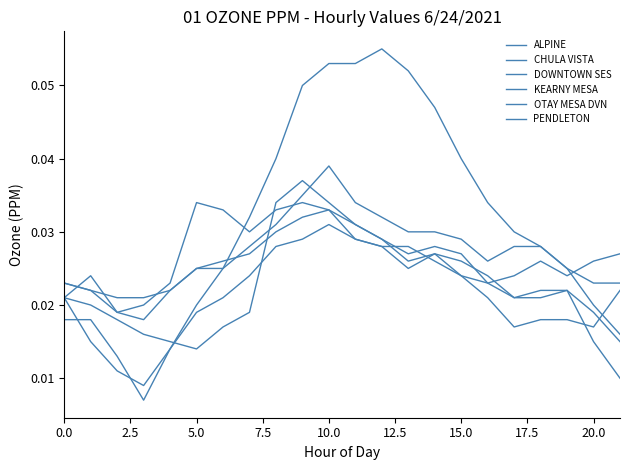

In CHULA VISTA, how many points are lower than both neighbors (excluding endpoints)?

4